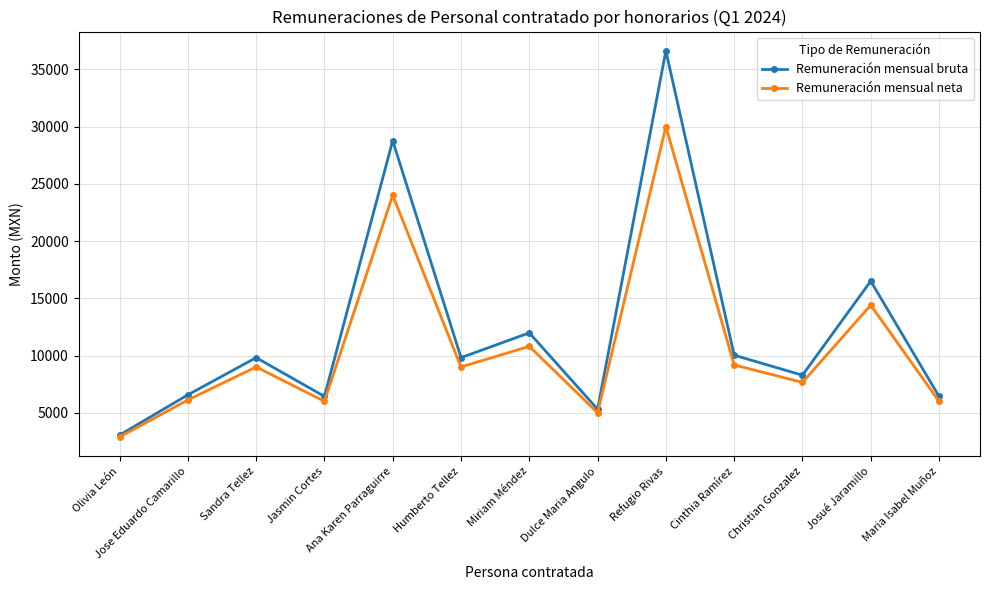

Rank the series by their maximum value, from lowest to highest.

Remuneración mensual neta, Remuneración mensual bruta